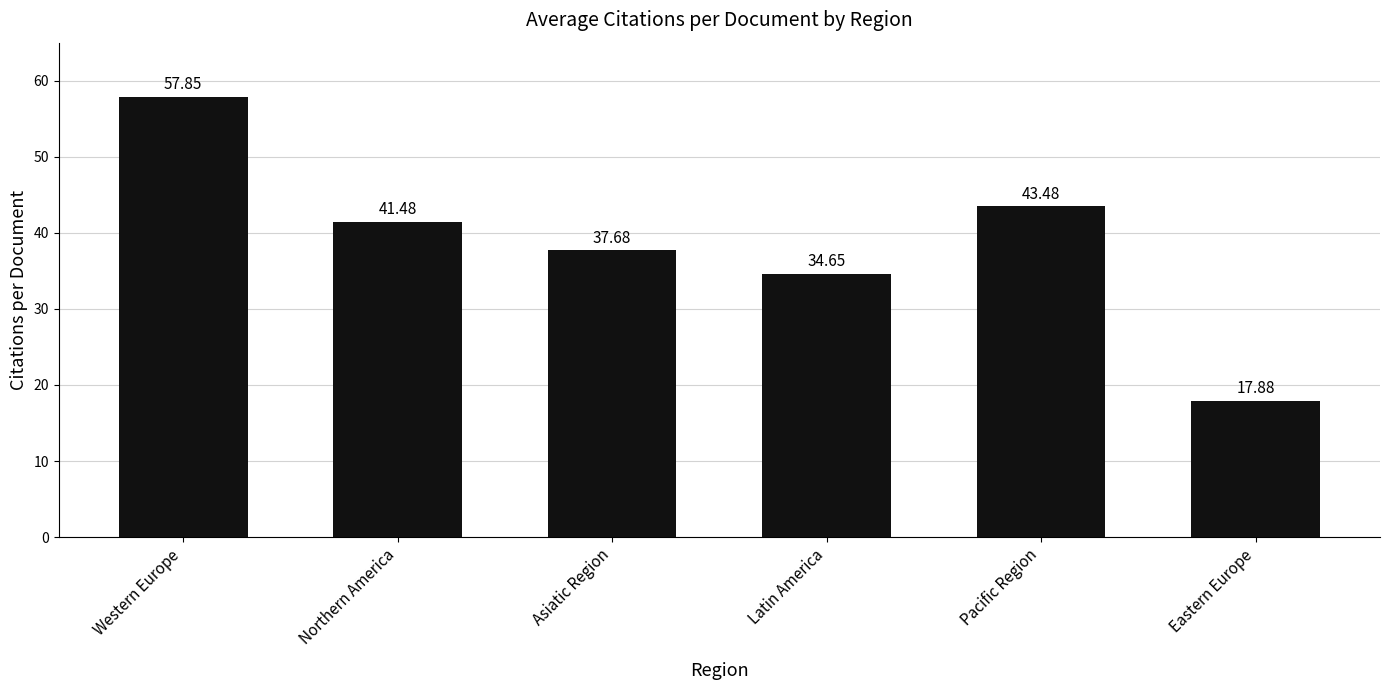

Does the chart contain any negative values?

No